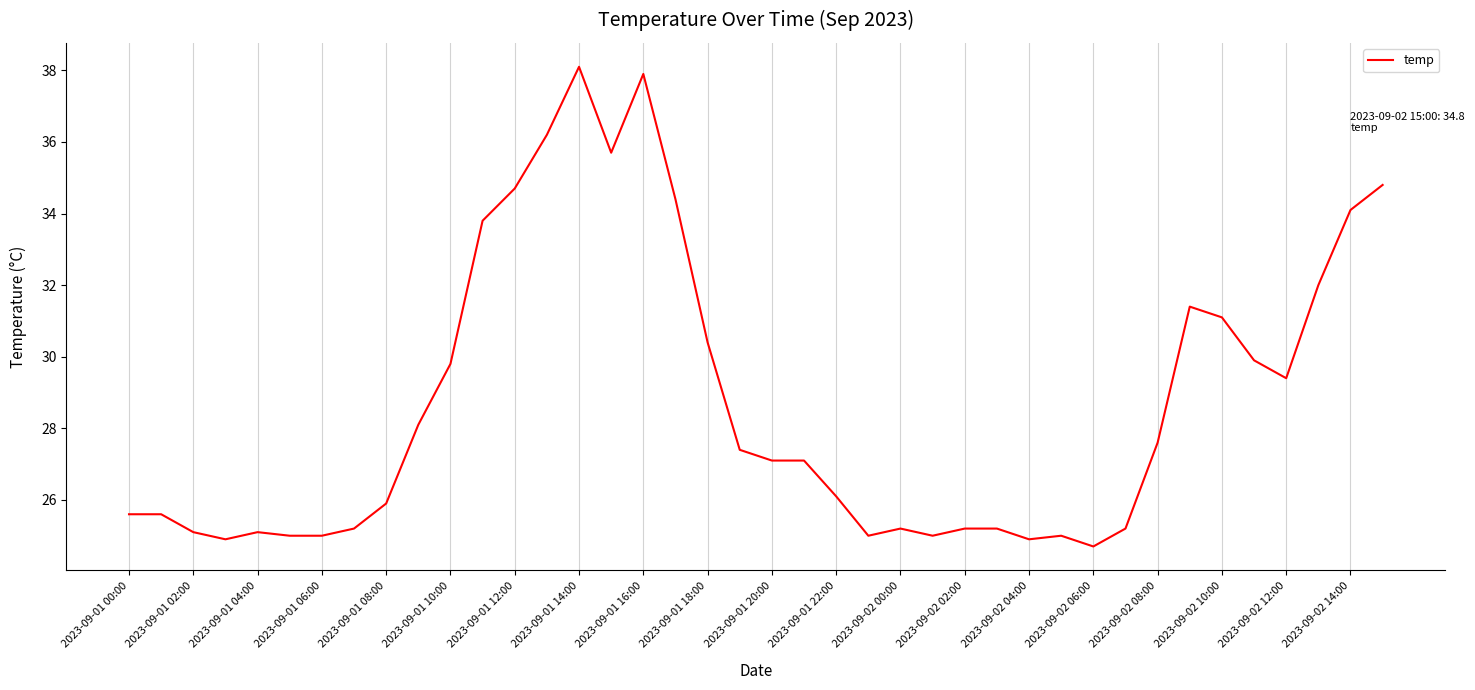

What is the minimum value shown in the chart?

24.7